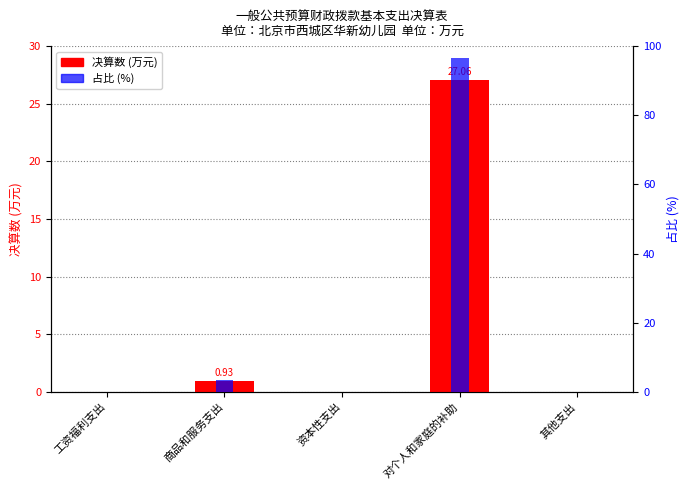

Rank the categories by 占比 (%) value from lowest to highest.

工资福利支出, 资本性支出, 其他支出, 商品和服务支出, 对个人和家庭的补助